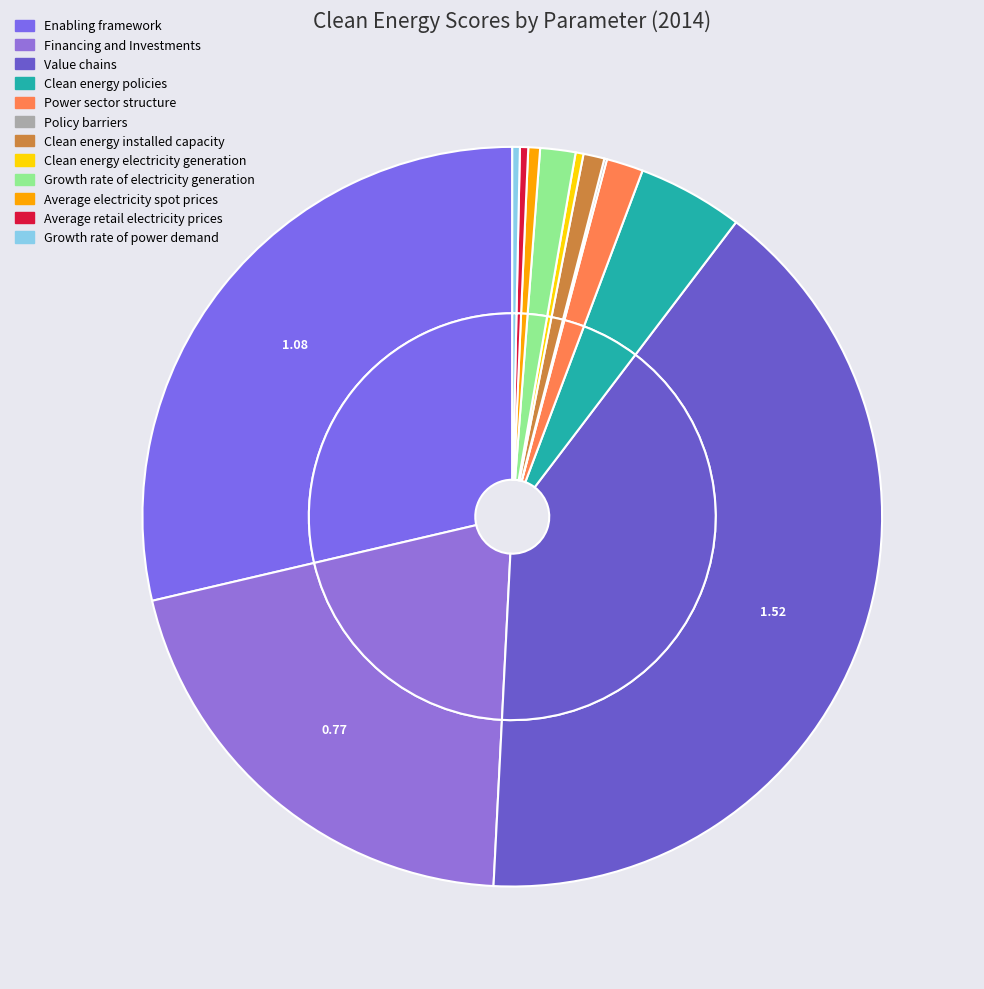

How many segments does this pie chart have?

12